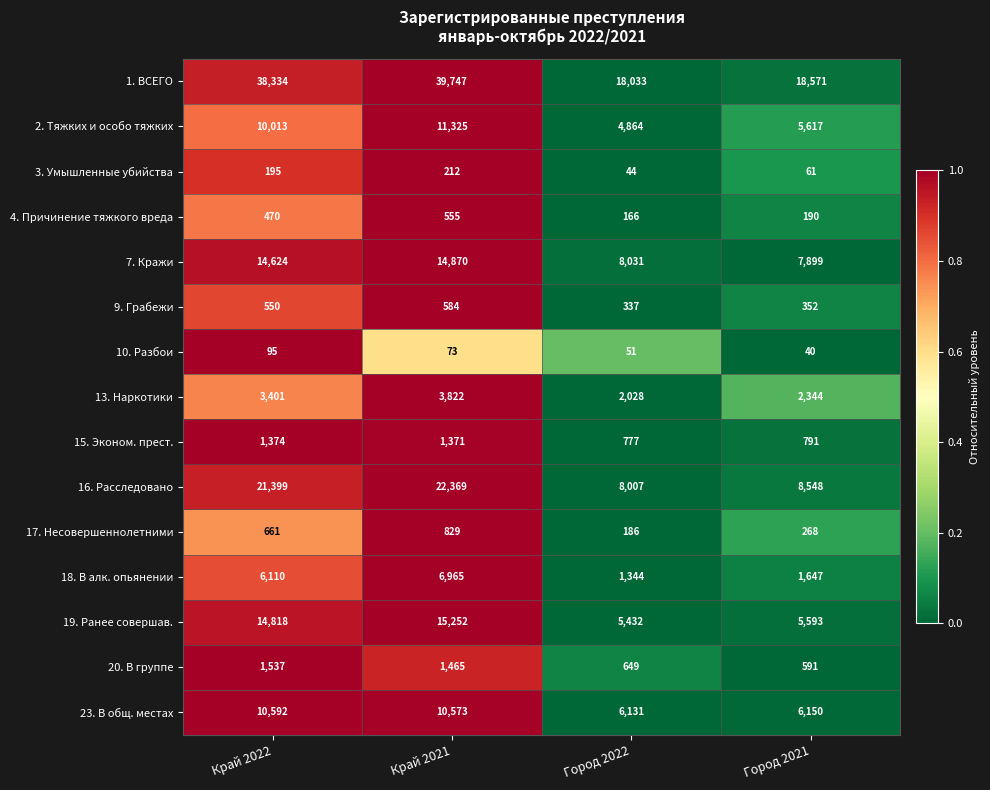

Which series has the widest spread of values?

1. ВСЕГО